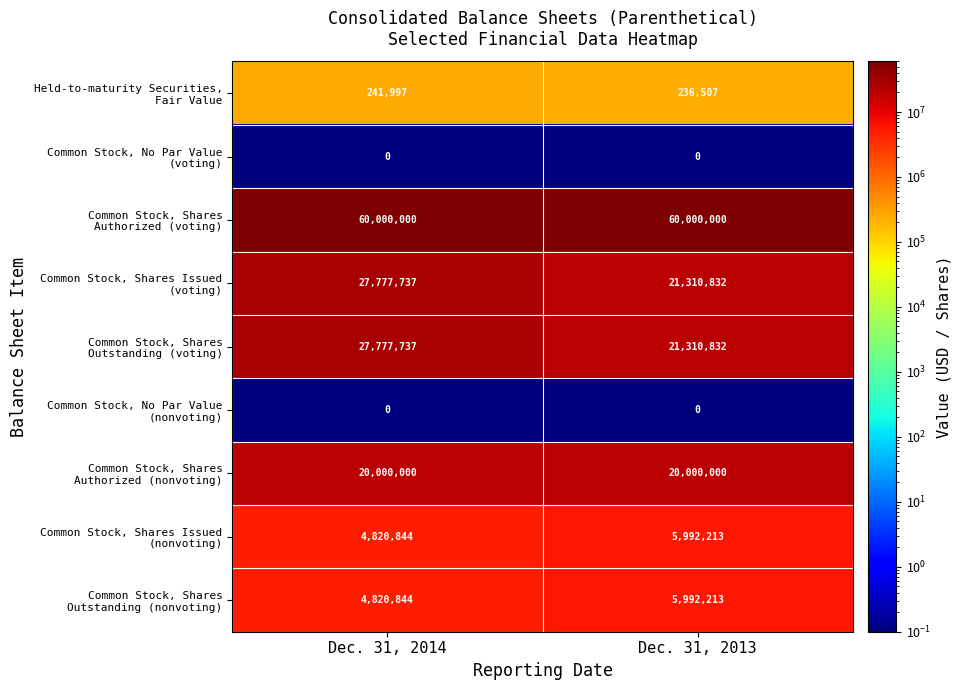

What is the difference between the highest and lowest values at Dec. 31, 2014?

60000000